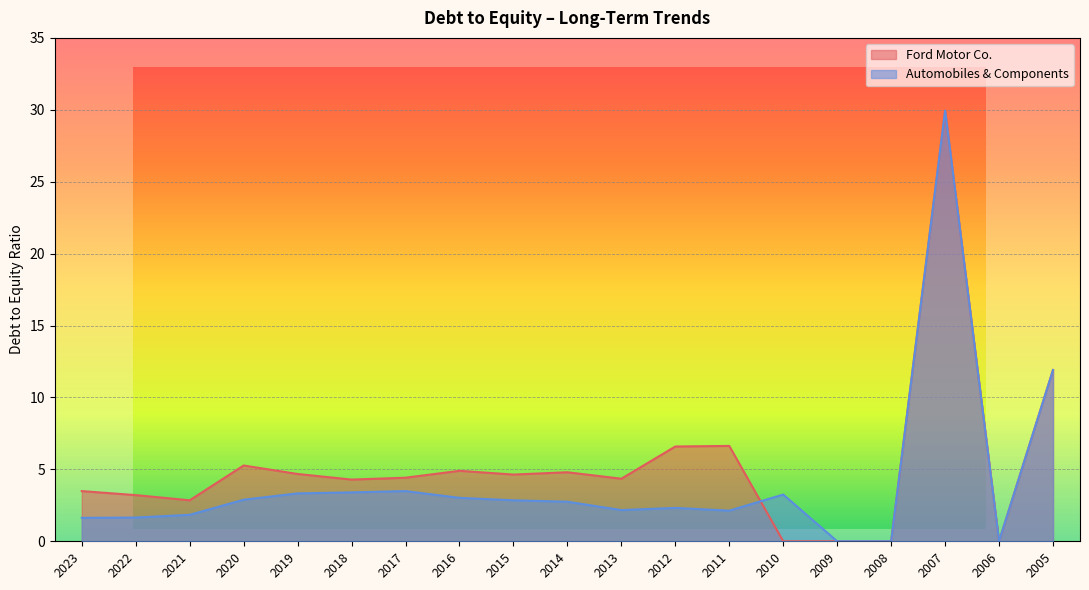

The Automobiles & Components series shows 8.2 at 2005. True or false?

False